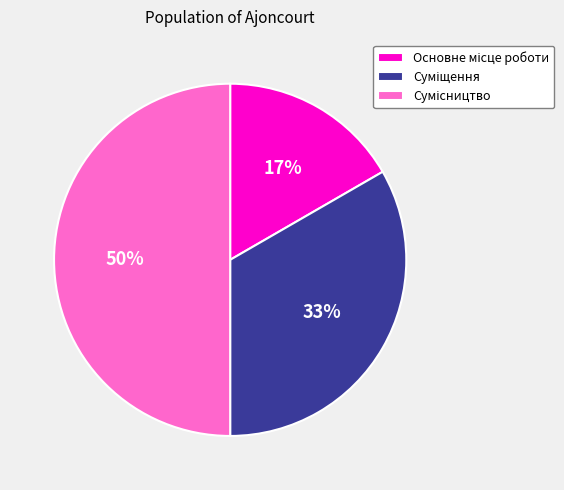

To the nearest percent, what is the difference between the largest and smallest slice percentages?

33%